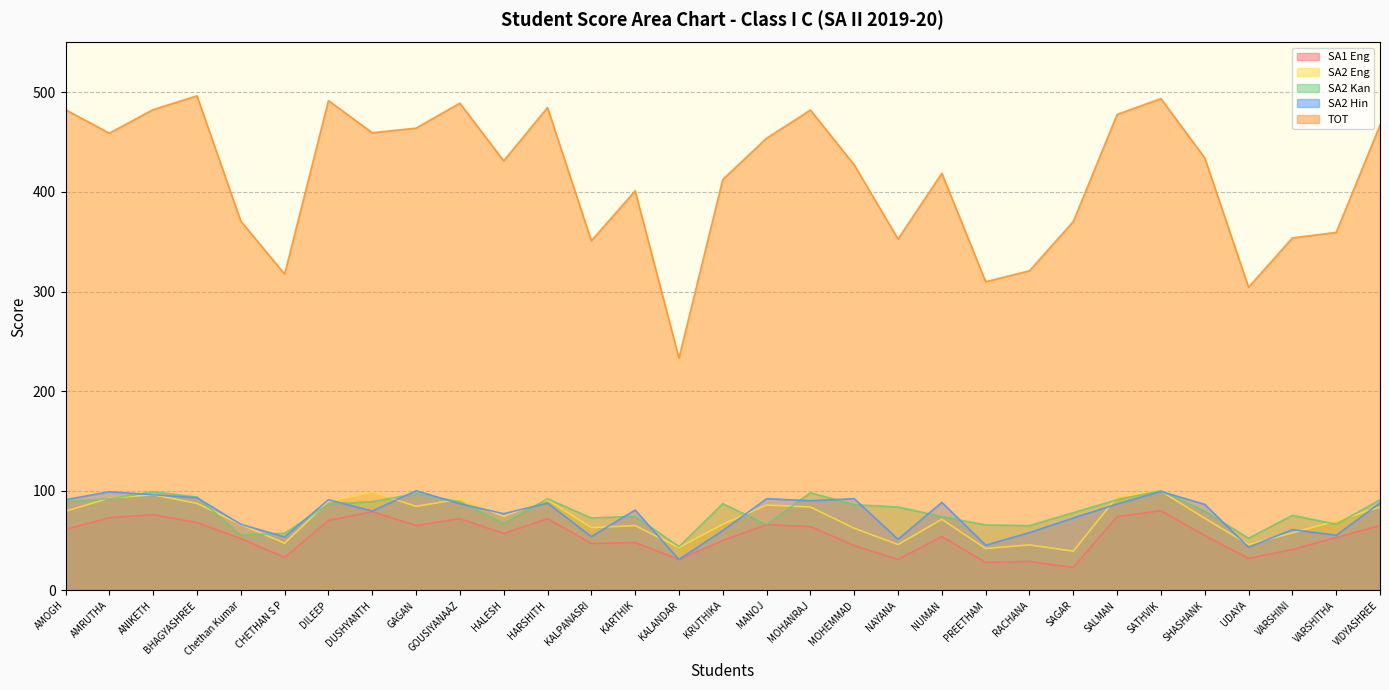

Is the value of SA2 Kan at VARSHINI greater than the value of SA1 Eng at DILEEP?

Yes